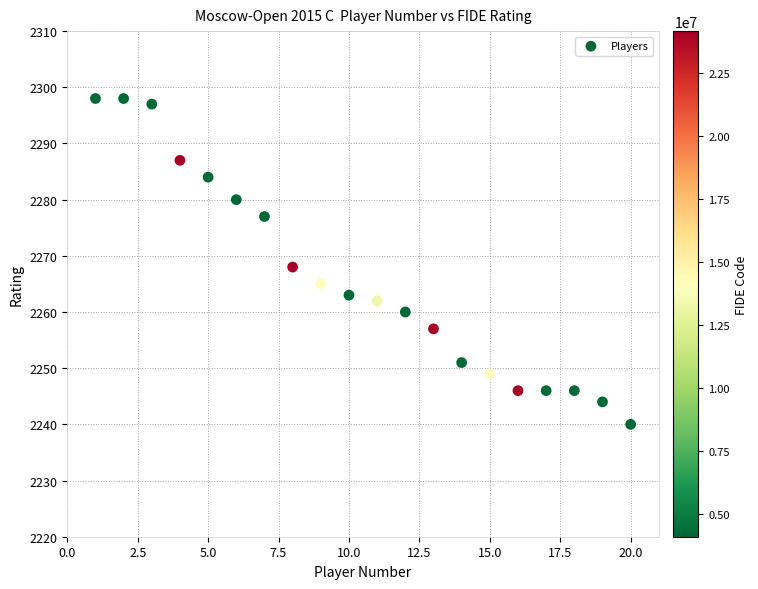

What is the range of Y values (max minus min)?

58